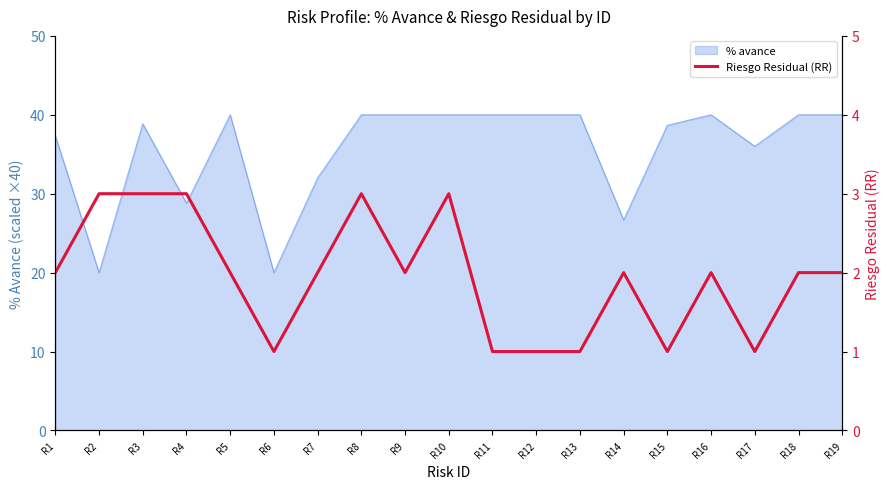

Reading right to left, what are all the values shown in this chart?

2	2	1	2	1	2	1	1	1	3	2	3	2	1	2	3	3	3	2